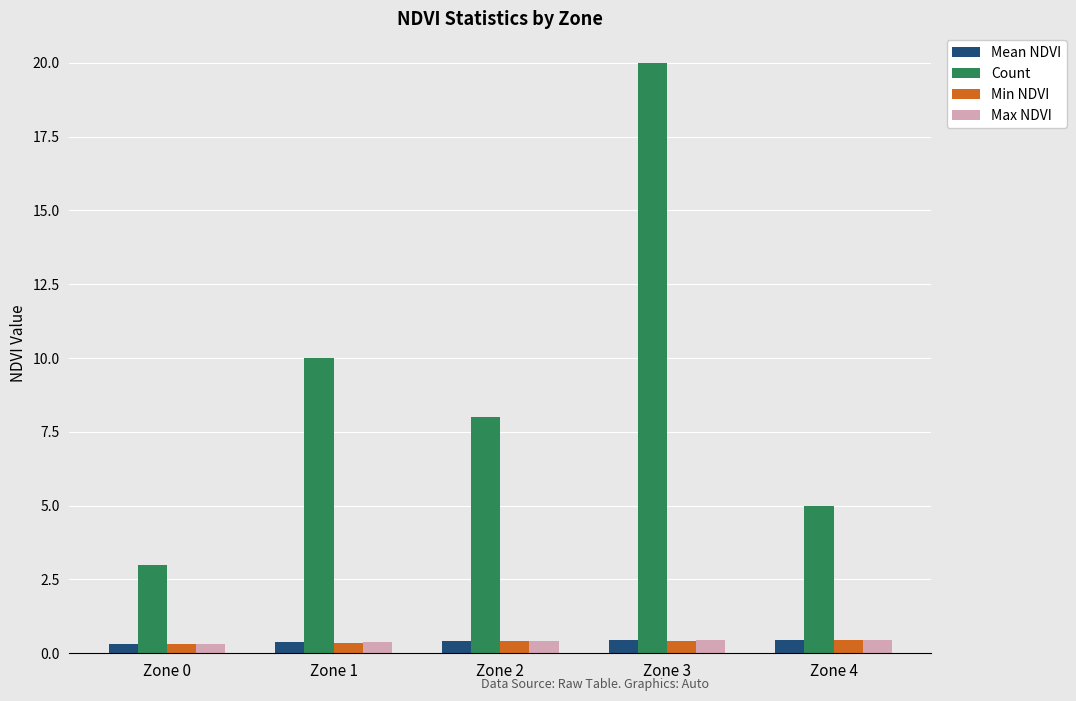

At how many categories does at least one series exceed 9?

2